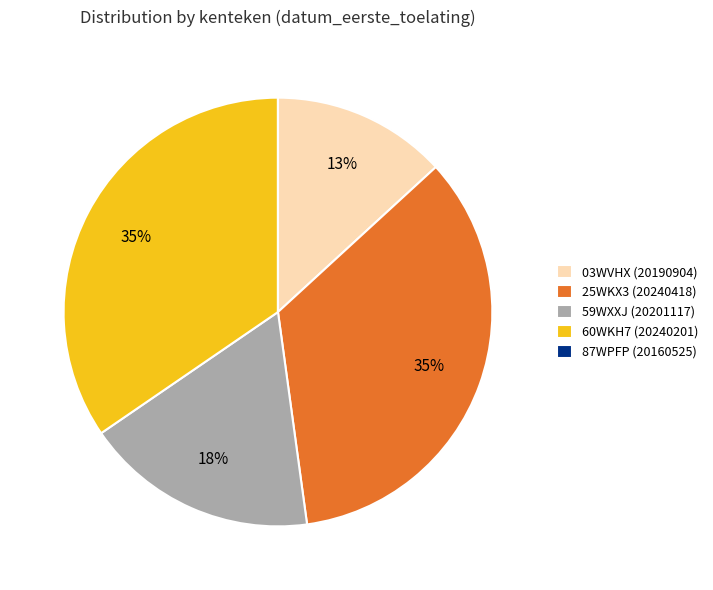

Is the sum of 25WKX3 (20240418) and 59WXXJ (20201117) greater than half?

Yes